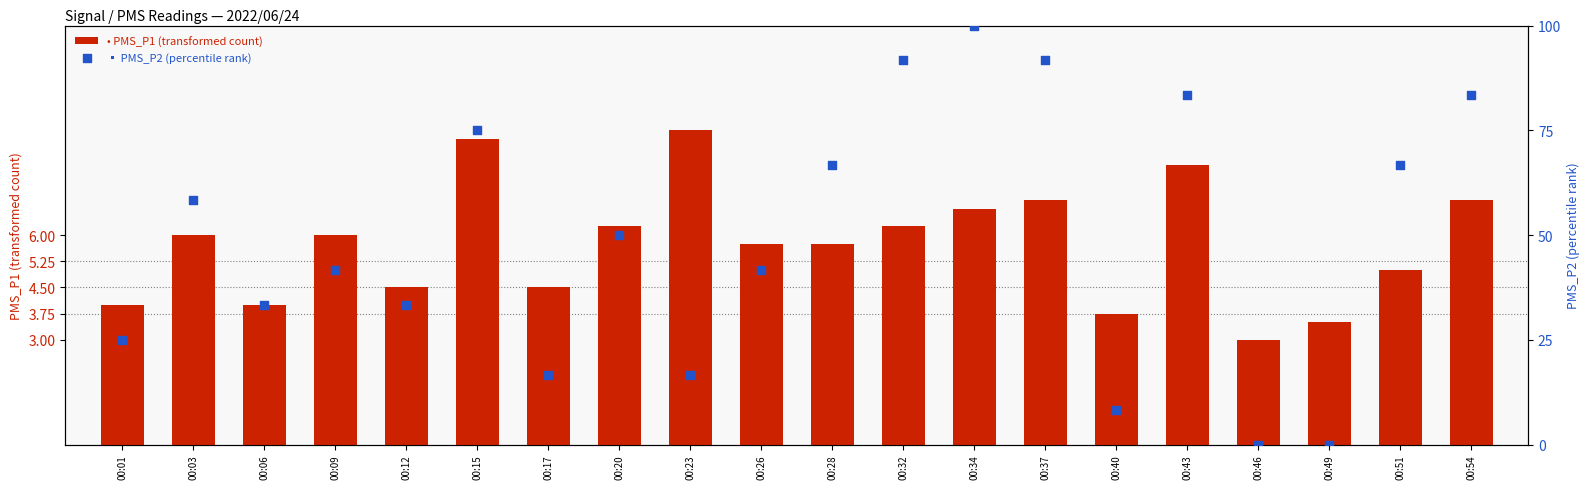

At which category is the sum across all series the highest?

00:34